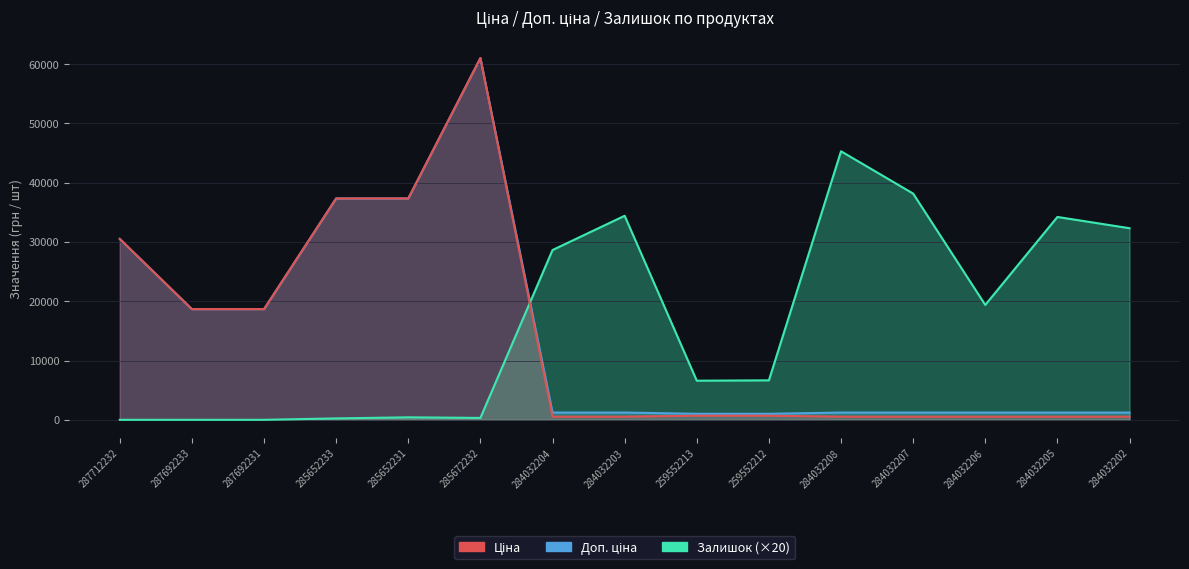

Rank the series at 287692233 from highest to lowest value.

Ціна, Доп. ціна, Залишок